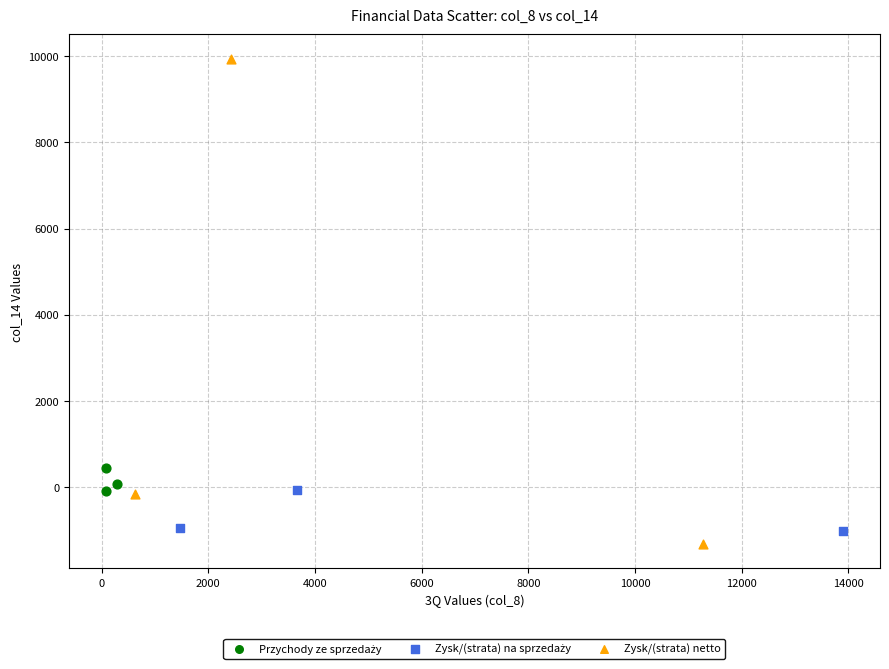

Which series reaches the maximum Y coordinate?

Zysk/(strata) netto